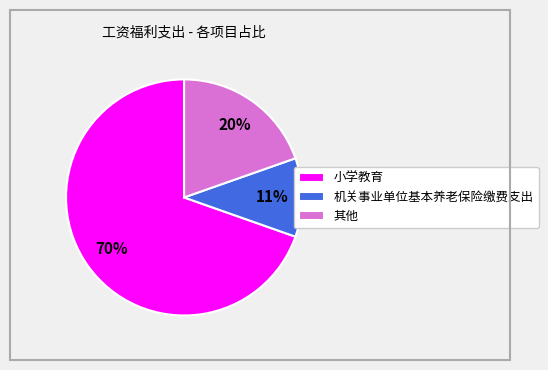

True or false: 其他 accounts for 20% of the total.

True